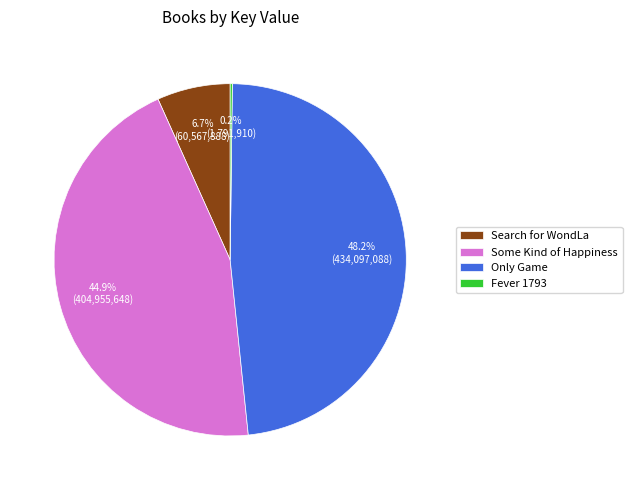

What portion of the pie excludes Only Game?

51.8%